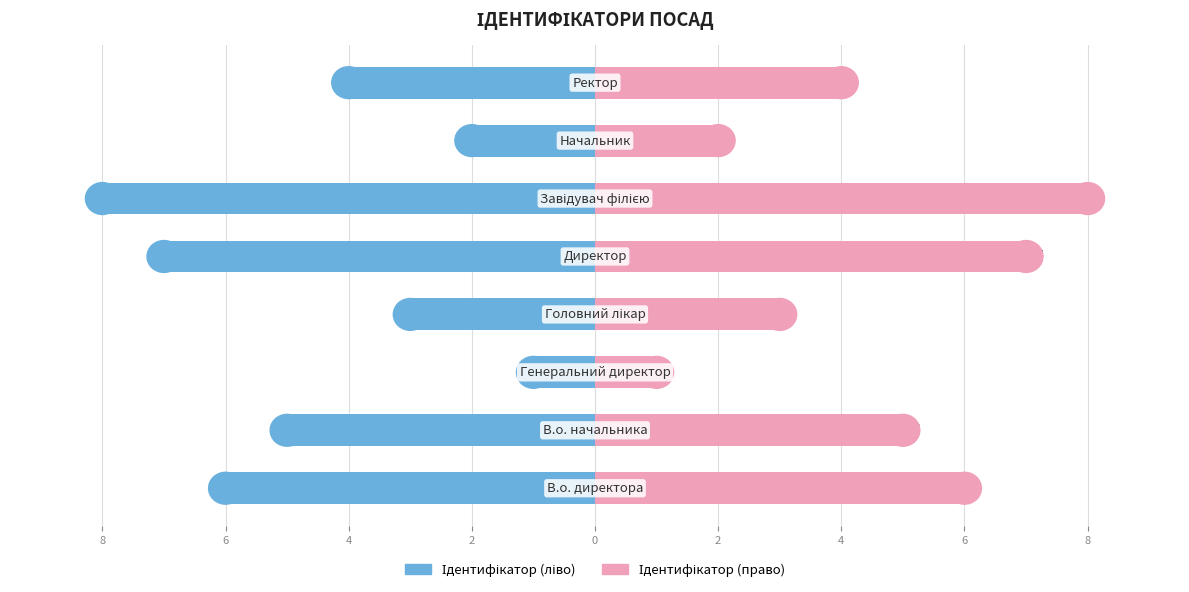

Is the value of Ідентифікатор (право) at 6 greater than the value of Ідентифікатор (ліво) at 6?

Yes